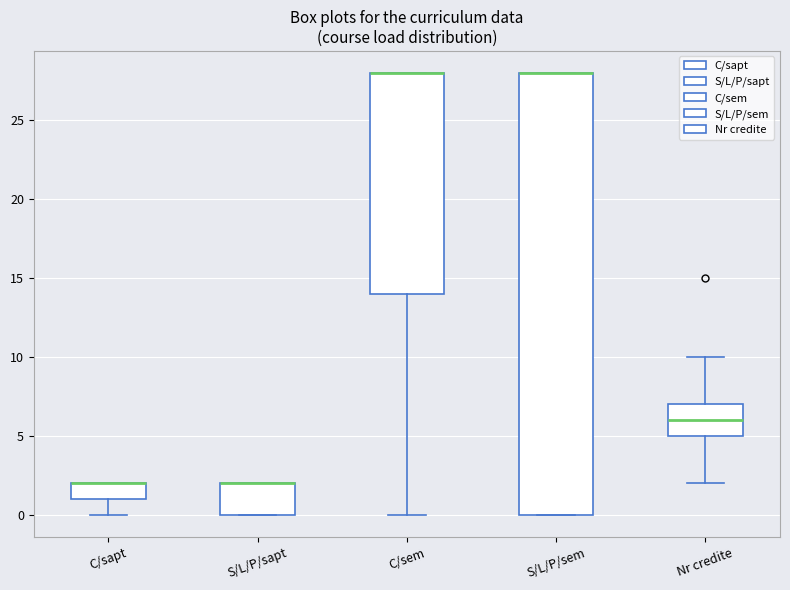

Reading left to right, read every box against the y-axis: the position of its median line, the range the box covers, and the ends of its whiskers. The values are not printed on the chart, so give them approximately, as read against the axis.

C/sapt: median 2 (drawn on the box's upper edge), box 1 to 2, whiskers 0 to 2
S/L/P/sapt: median 2 (drawn on the box's upper edge), box 0 to 2, whiskers 0 to 2
C/sem: median 28 (drawn on the box's upper edge), box 14 to 28, whiskers 0 to 28
S/L/P/sem: median 28 (drawn on the box's upper edge), box 0 to 28, whiskers 0 to 28
Nr credite: median 6, box 5 to 7, whiskers 2 to 10